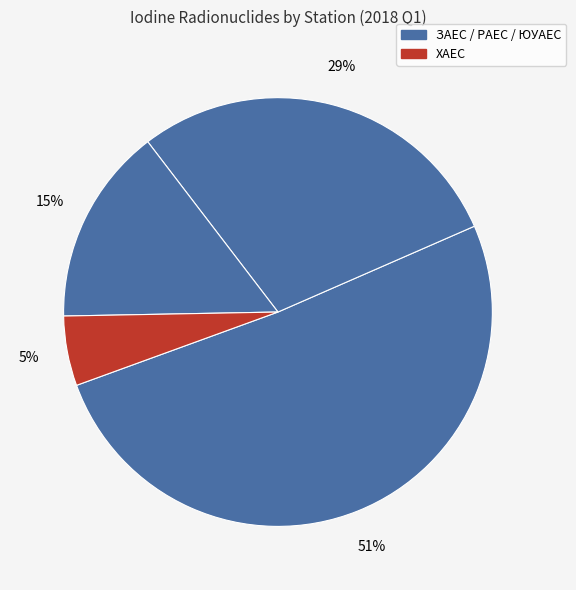

How many slices are in this pie chart?

4